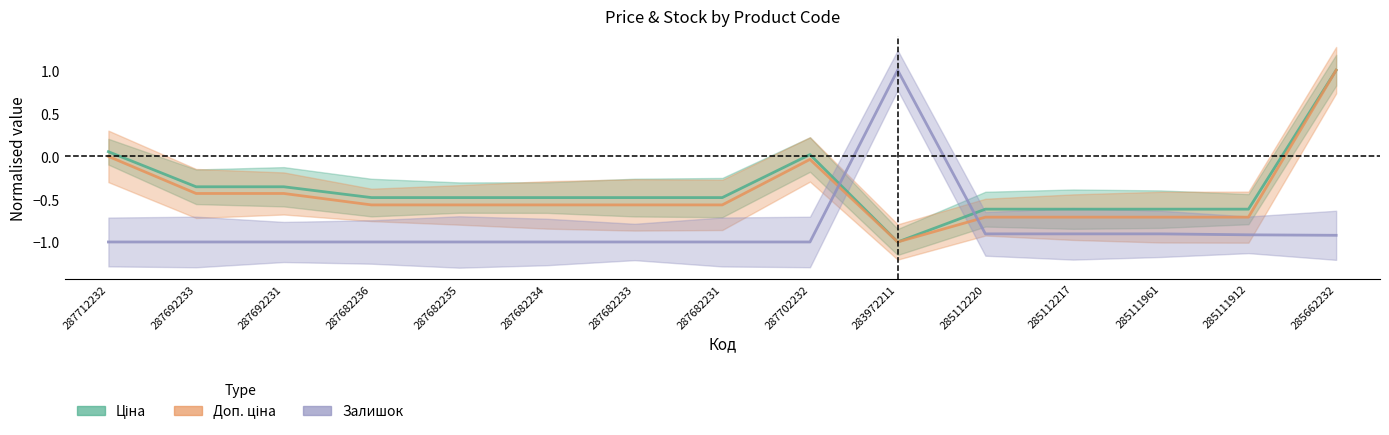

Does the chart display data point markers on the line(s)?

No